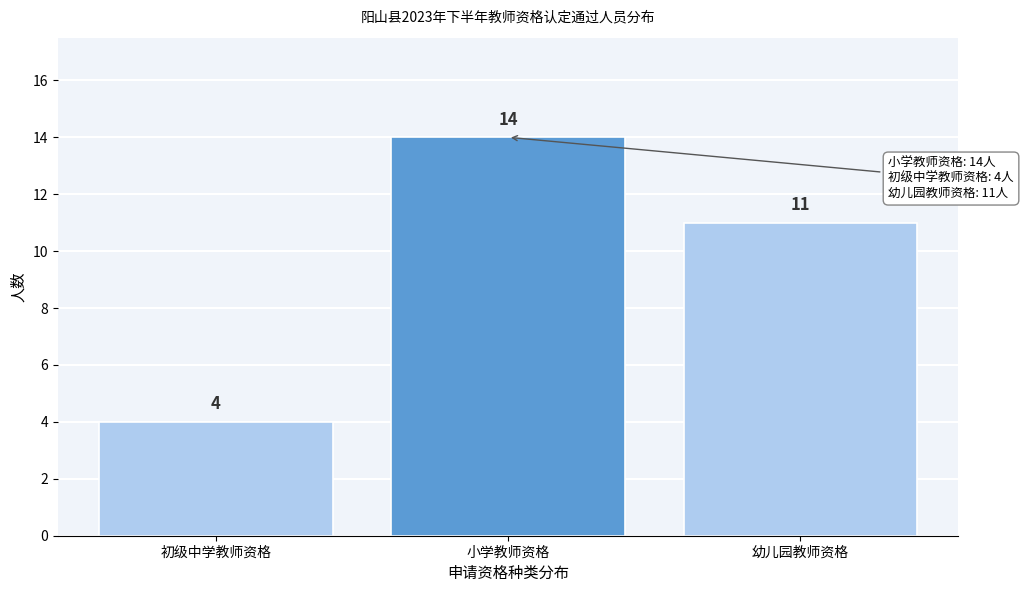

Reading left to right, extract all data points from this chart.

初级中学教师资格=4	小学教师资格=14	幼儿园教师资格=11